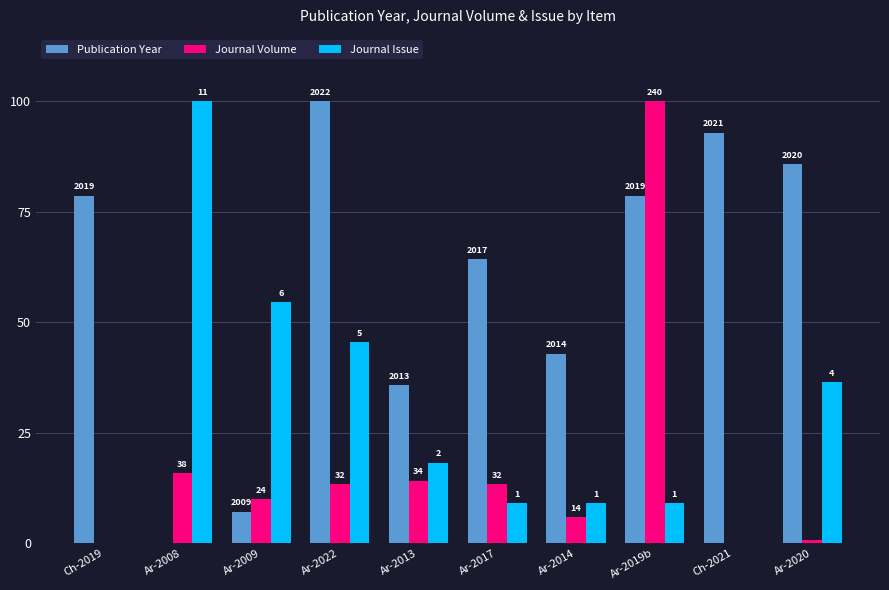

Is it true that Journal Volume equals 26.9 at Ar-2008?

False